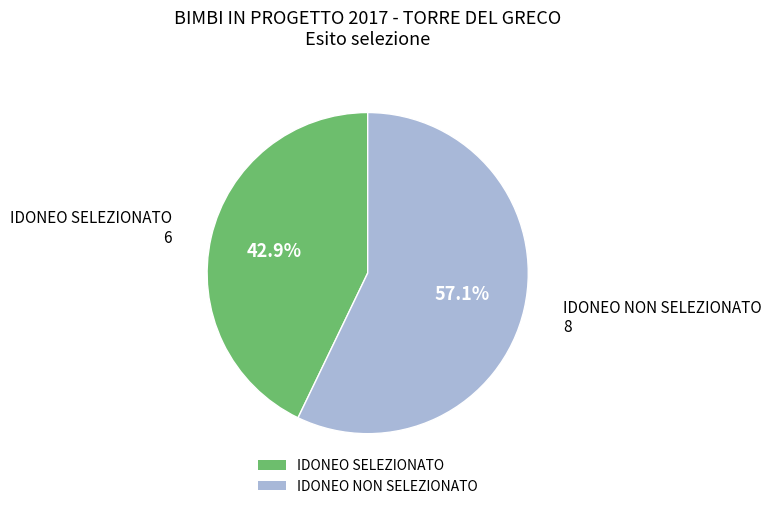

To the nearest percent, what is the difference between the IDONEO NON SELEZIONATO and IDONEO SELEZIONATO slice percentages?

14%